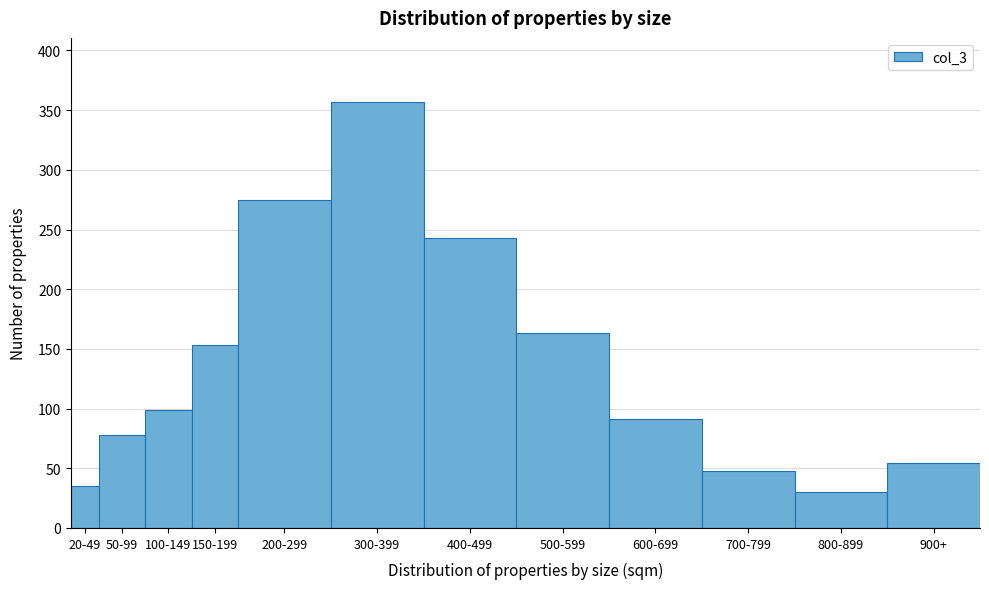

Reading left to right, what are all the values shown in this chart?

20-49=35	50-99=78	100-149=99	150-199=153	200-299=275	300-399=357	400-499=243	500-599=163	600-699=91	700-799=48	800-899=30	900+=54